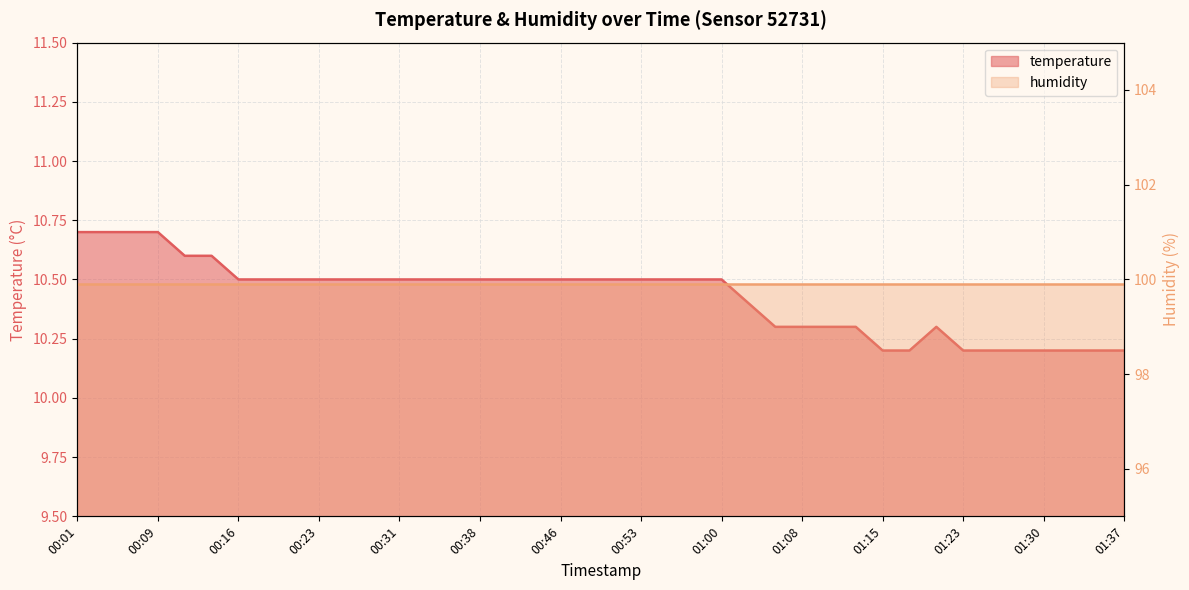

What position from the right is 01:30?

4